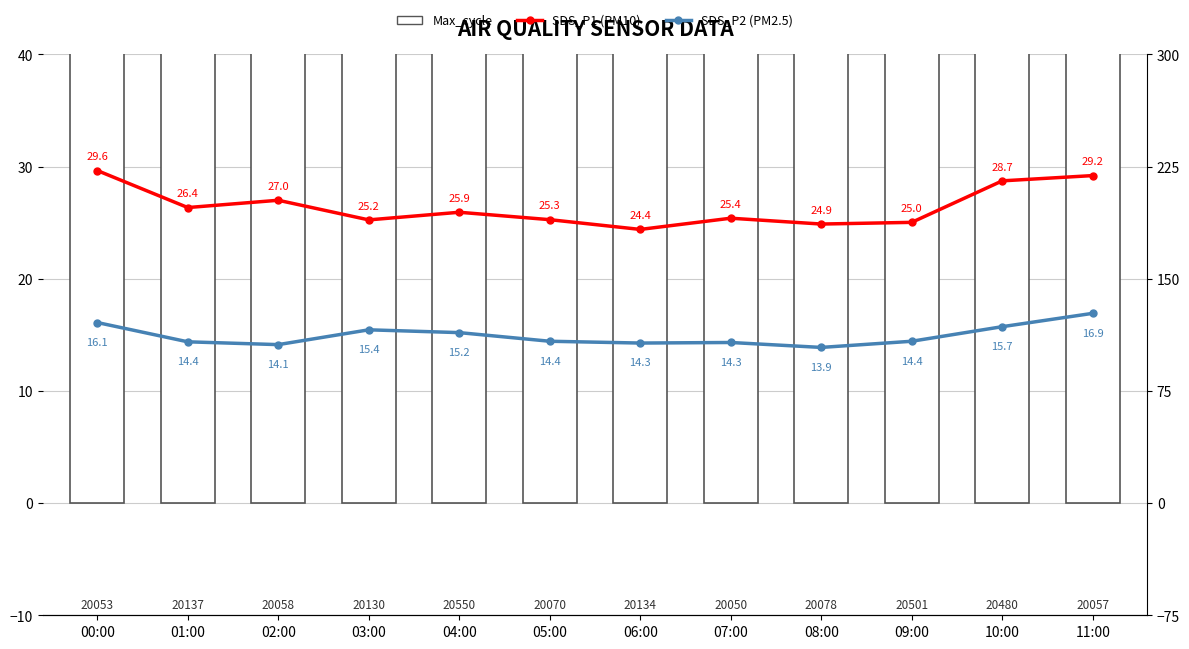

Which series has the widest spread of values?

Max_cycle